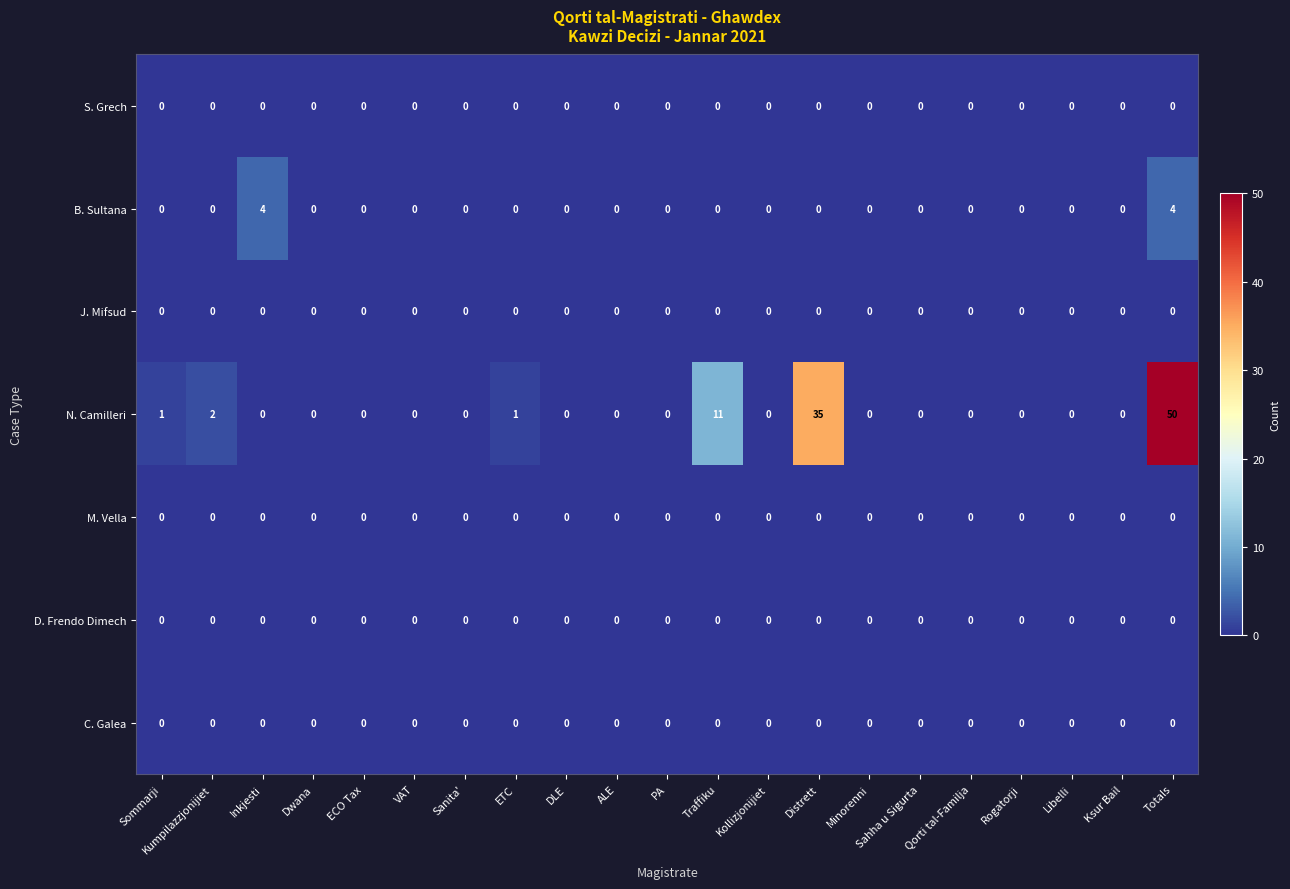

What is the maximum value shown in the chart?

50